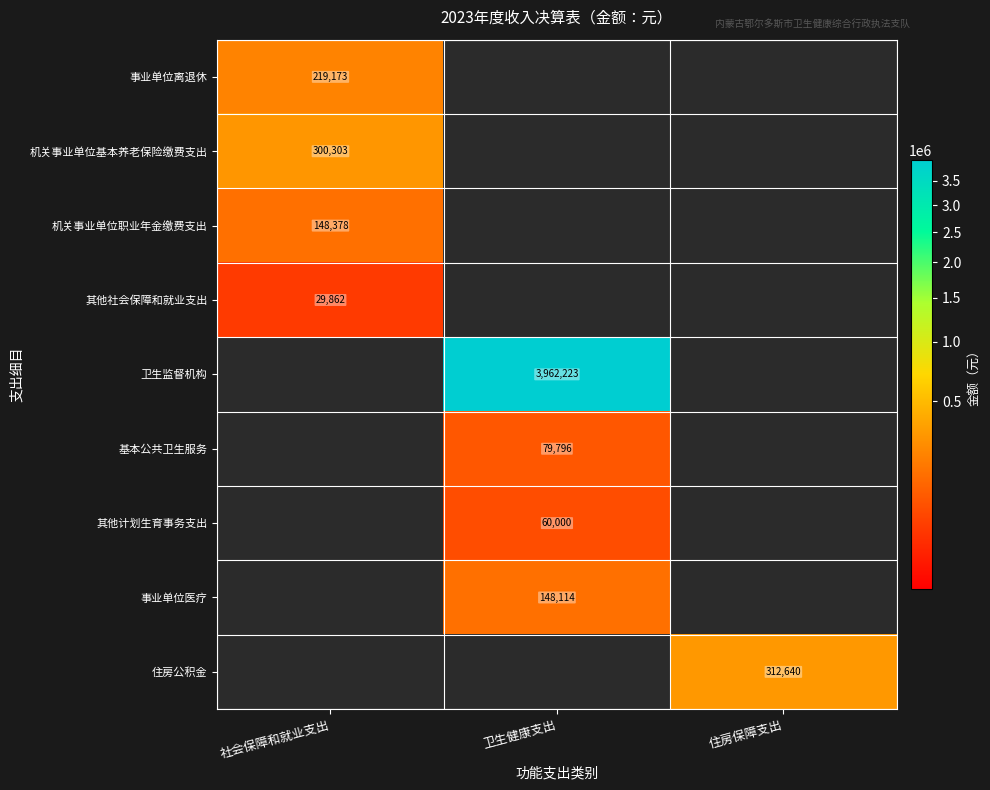

What is the average value of the 卫生监督机构 series?

1320741.1